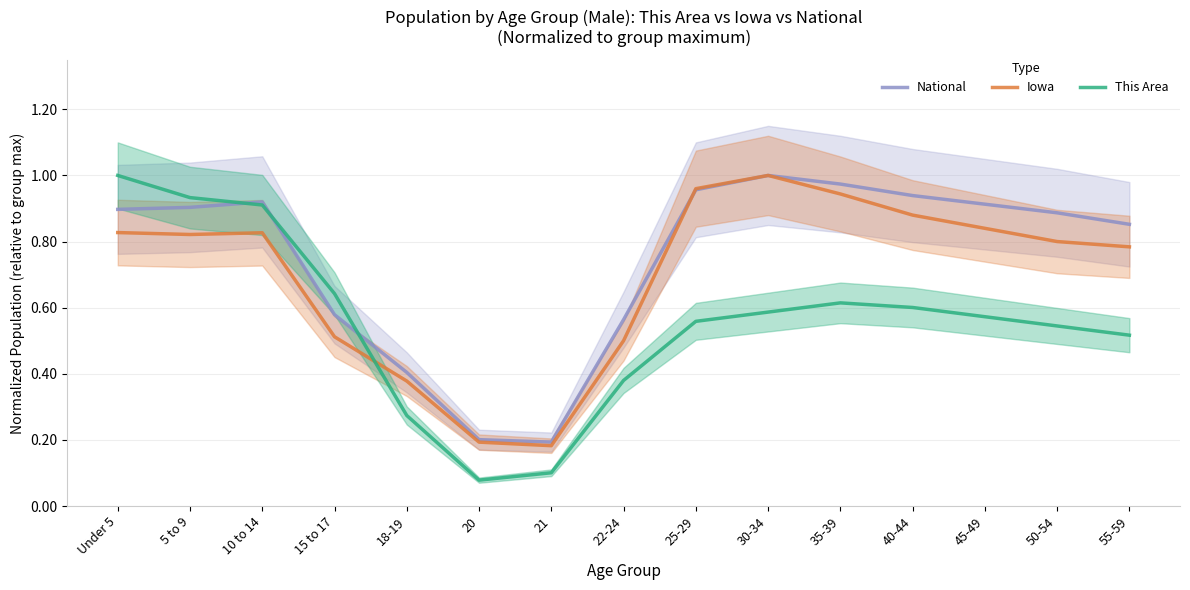

What is the value of the National point at the 7th from the left?

0.2